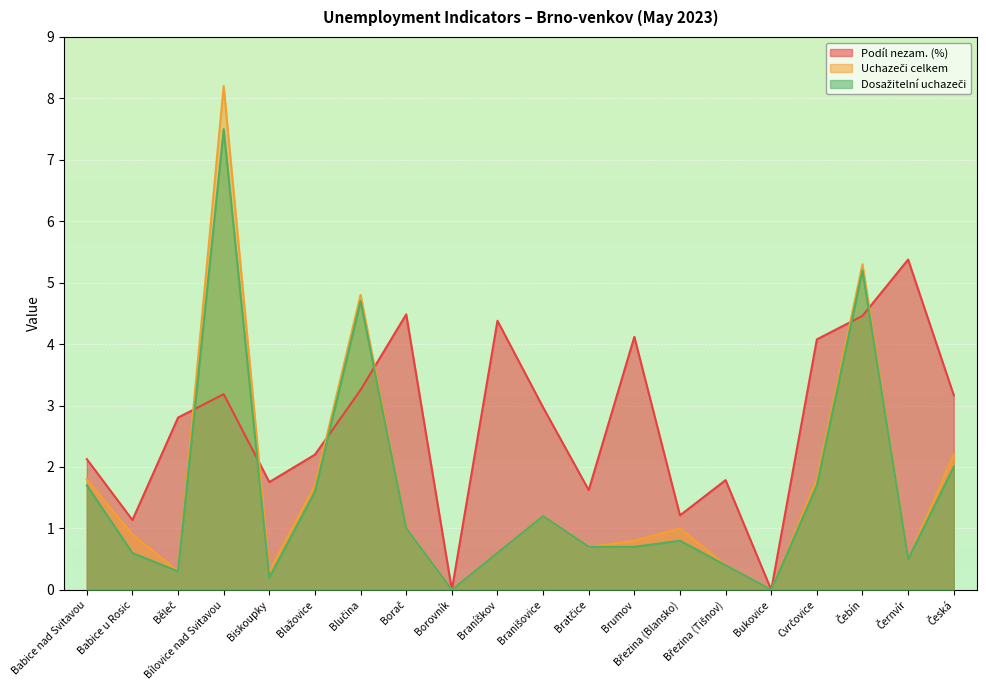

Which series has the largest total across all categories?

Podíl nezam. (%)